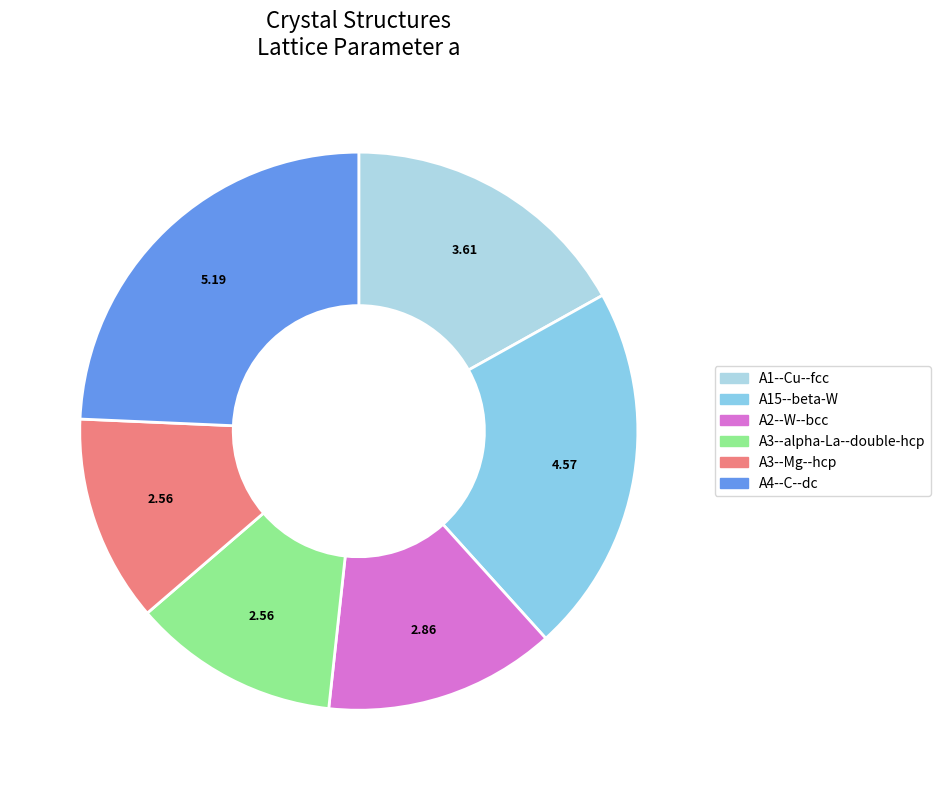

Count the number of slices in the pie.

6